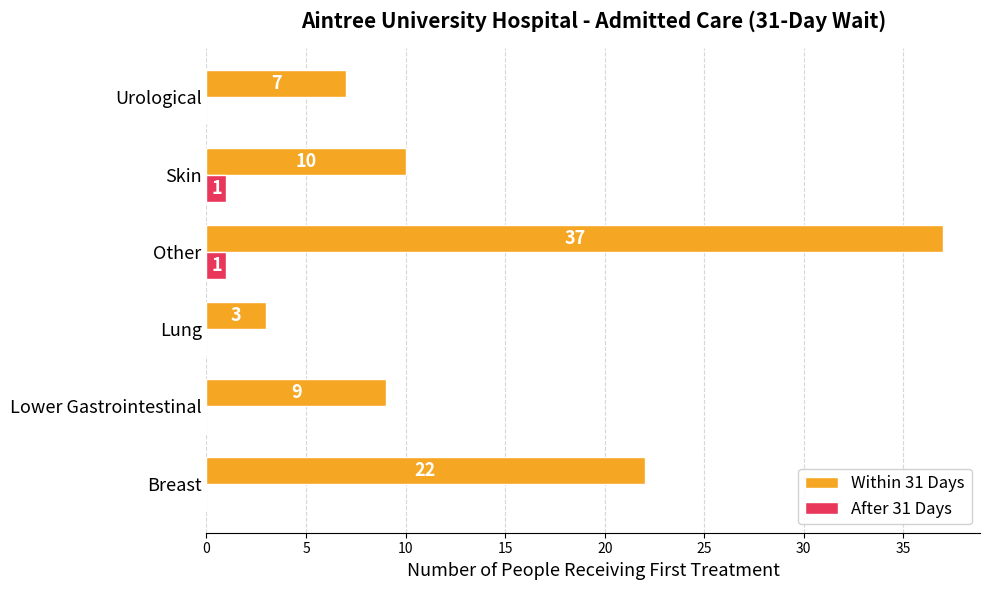

Which series changed the most between Lung and Skin?

Within 31 Days